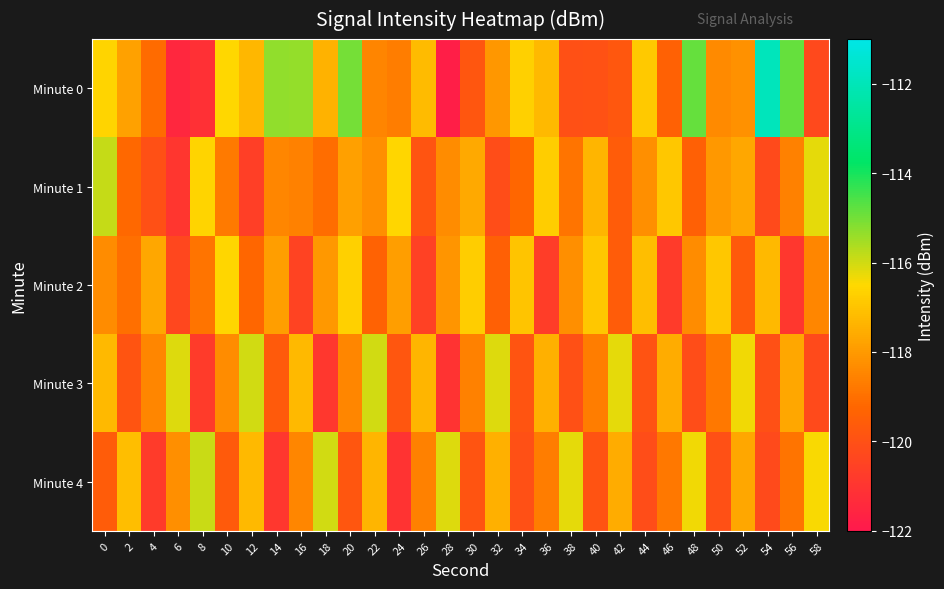

Rank the series by their maximum value, from lowest to highest.

Minute 2, Minute 3, Minute 4, Minute 1, Minute 0